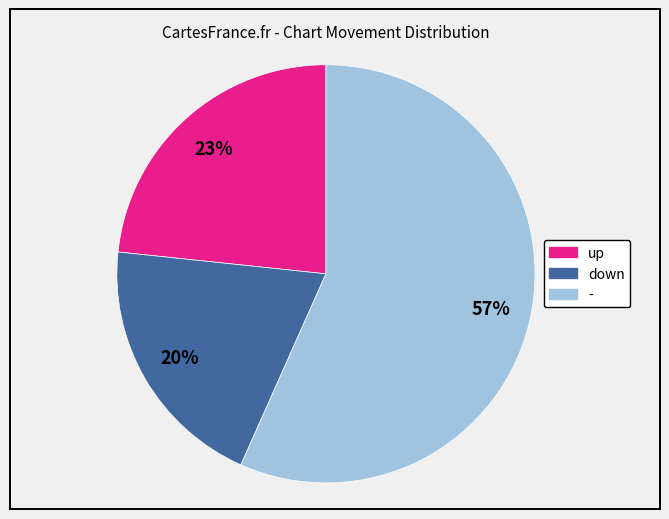

To the nearest percent, what portion does up represent?

23%